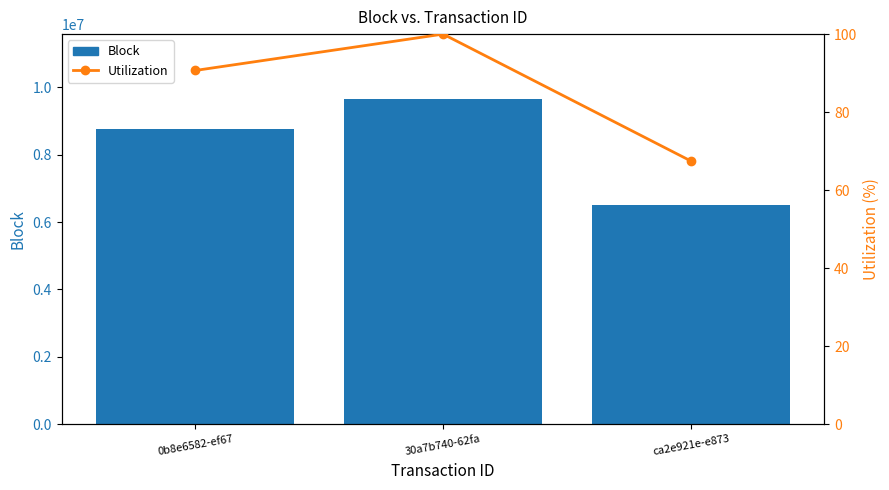

Which series changed the most between 0b8e6582-ef67 and ca2e921e-e873?

Block